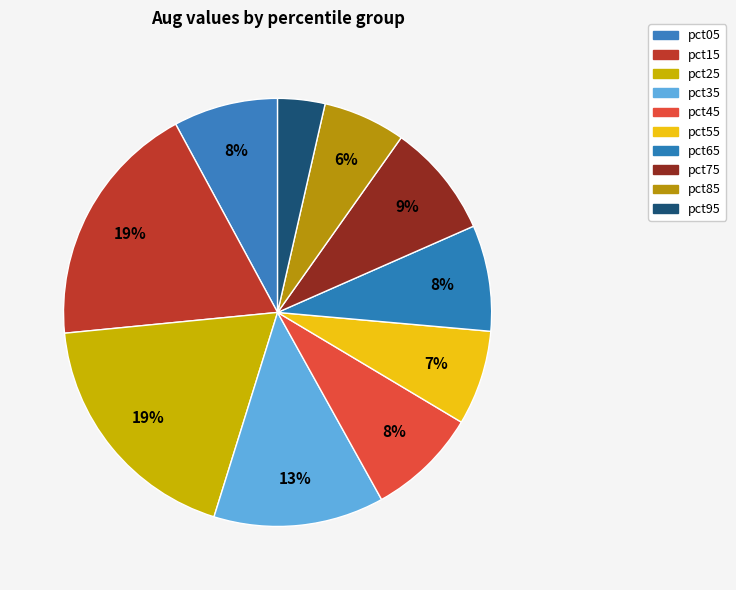

Rank the categories by value from highest to lowest.

pct15, pct25, pct35, pct75, pct45, pct65, pct05, pct55, pct85, pct95